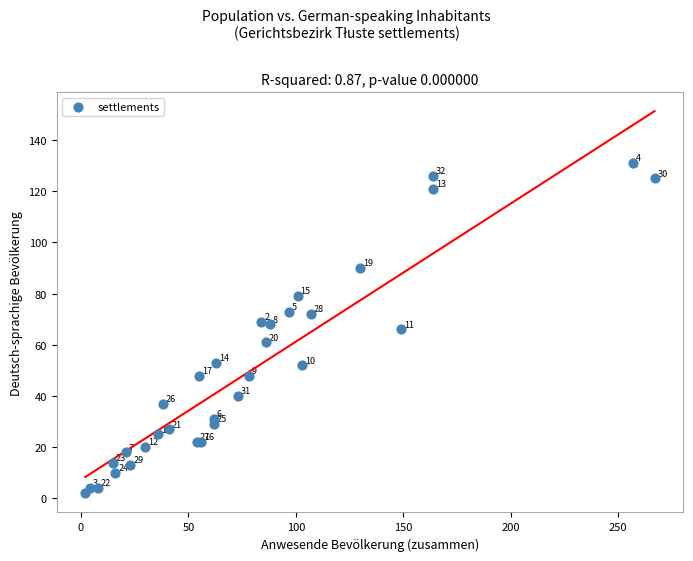

What Y value in the scatter plot is closest to 66?

66